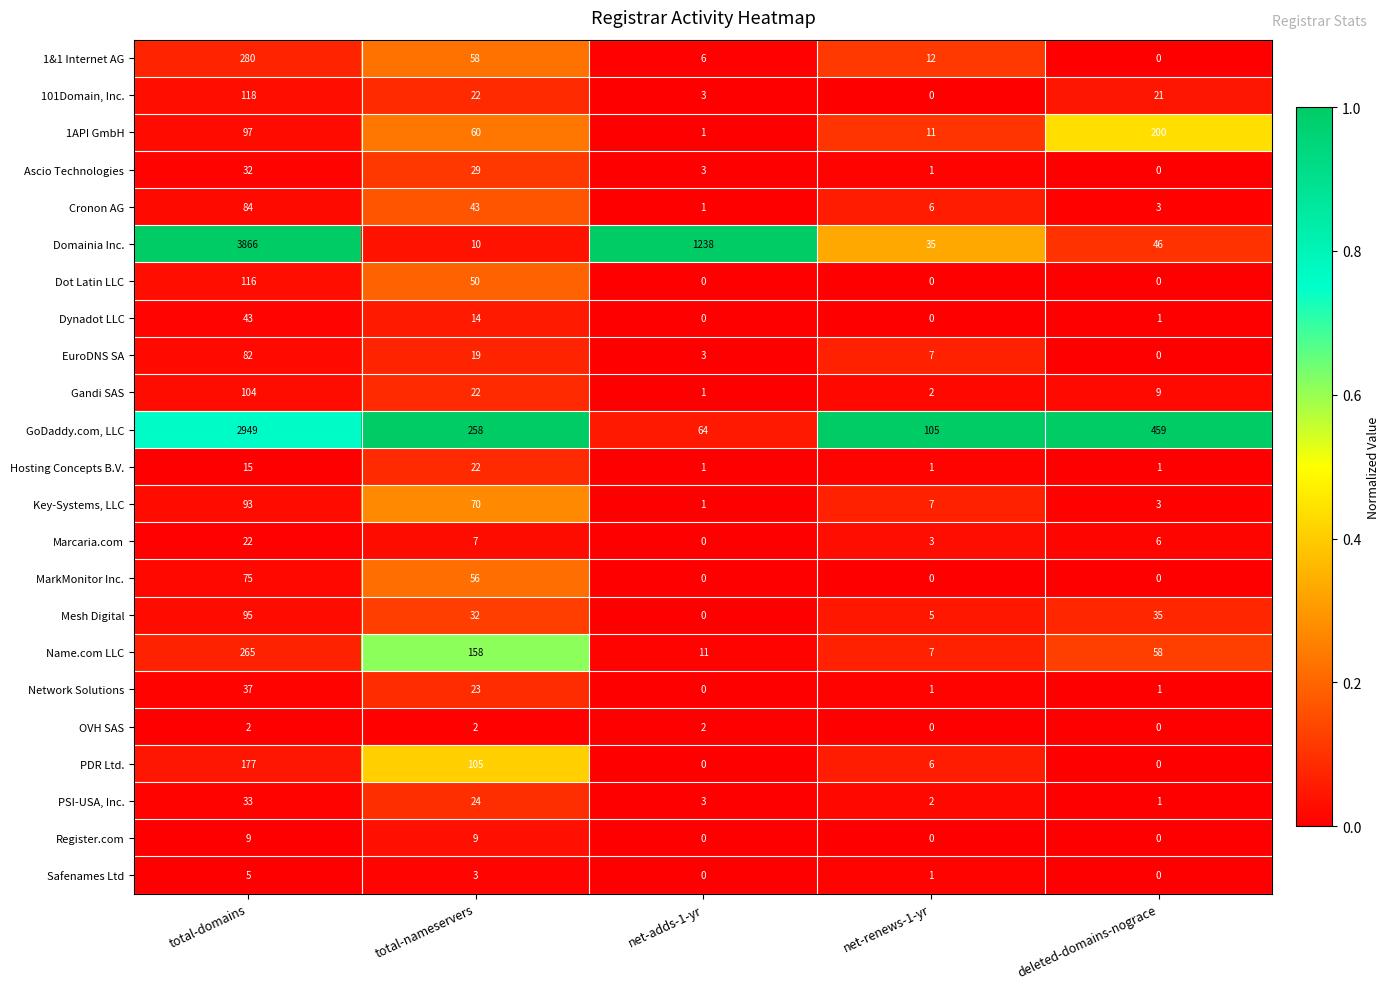

At which label does Network Solutions first exceed 1?

total-domains